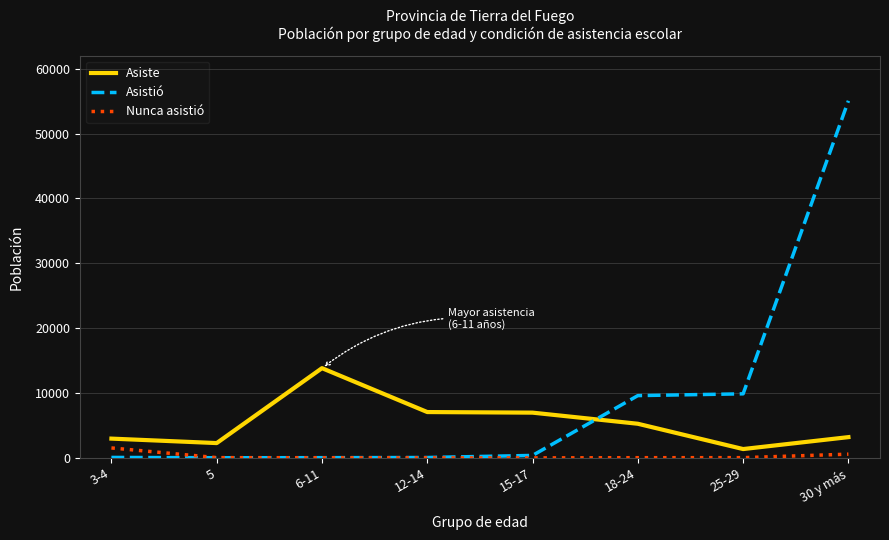

Rank the series at 18-24 from lowest to highest value.

Nunca asistió, Asiste, Asistió